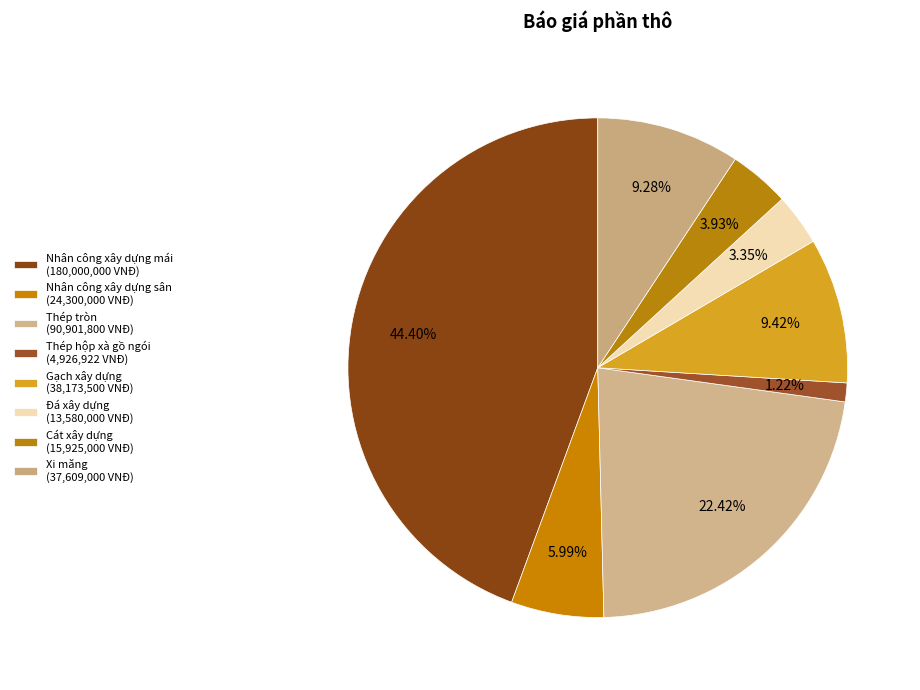

Which category has the biggest portion of the pie?

Nhân công xây dựng mái